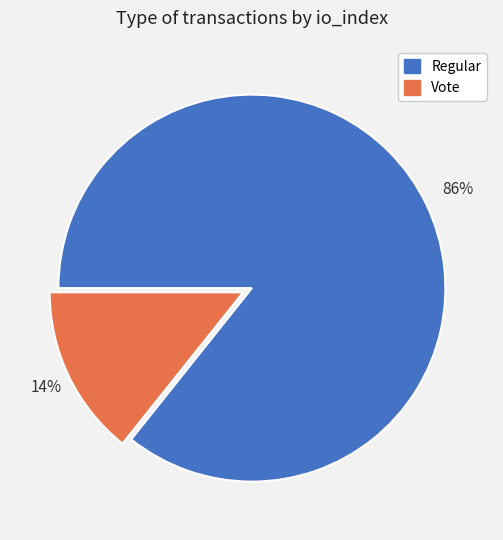

To the nearest percent, what is the average slice percentage?

50%